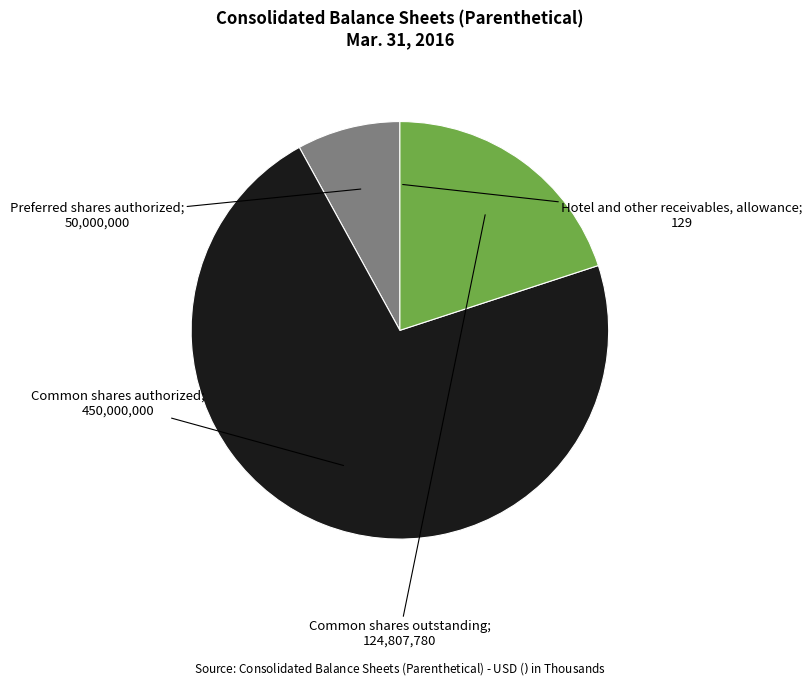

Is there a majority slice in this chart?

Yes